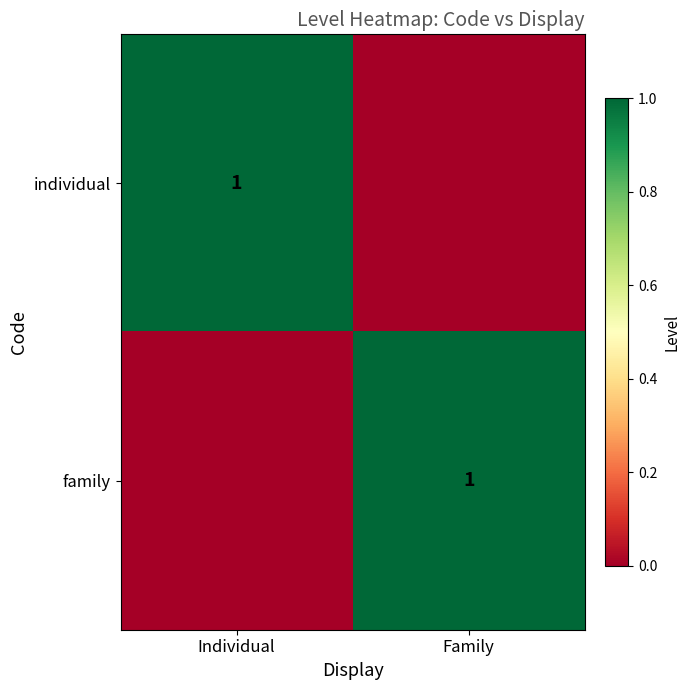

The value of individual at Individual is 1. True or false?

True